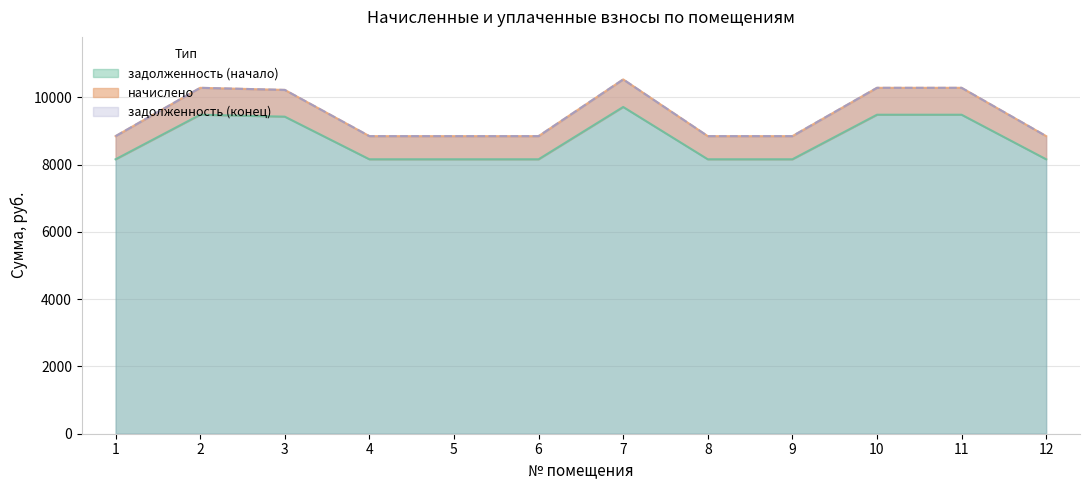

What is the total value across all series at 2?

30055.0